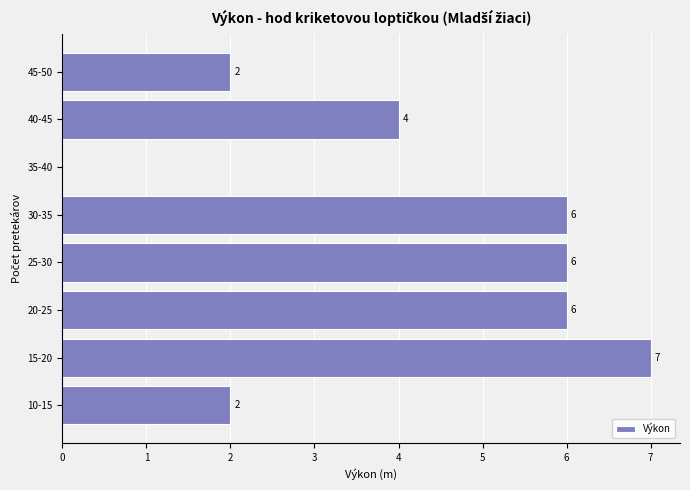

Reading top to bottom, what are all the values shown in this chart?

45-50=2	40-45=4	35-40=0	30-35=6	25-30=6	20-25=6	15-20=7	10-15=2